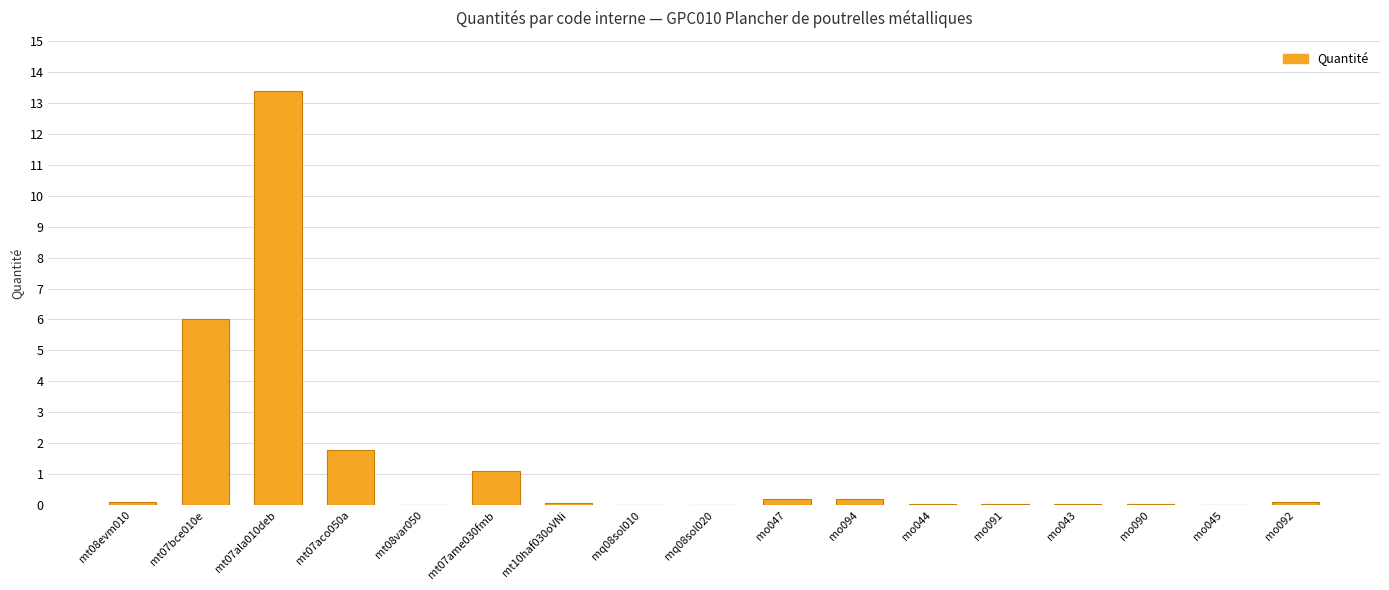

How many series are shown in this chart?

1